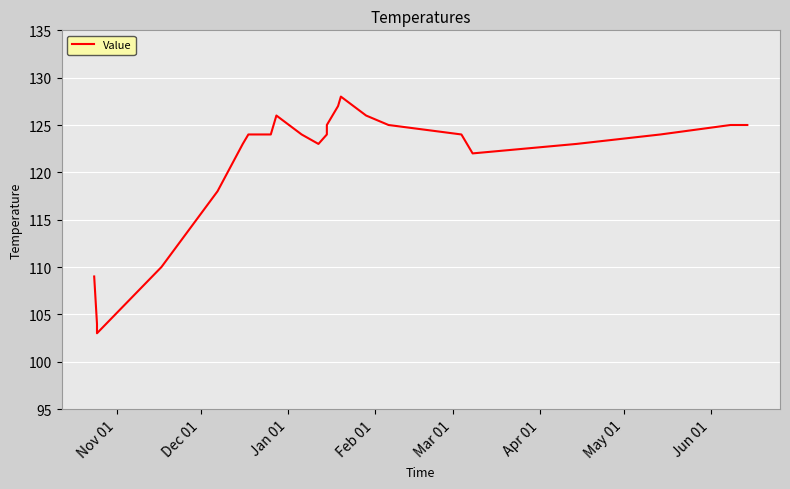

What is the average value?

121